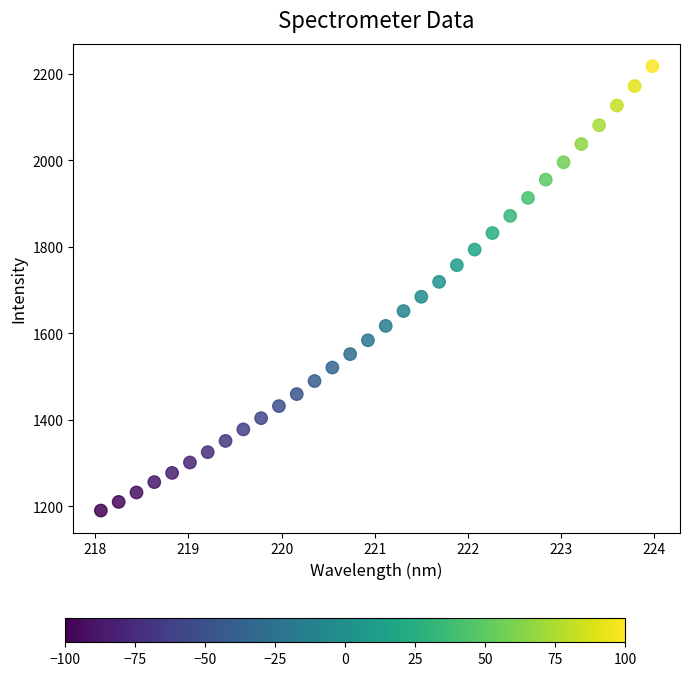

What is the range of X values (max minus min)?

5.9